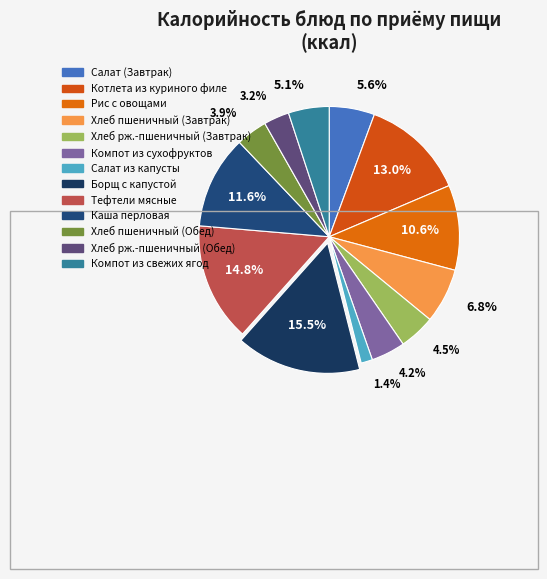

How many slices are in this pie chart?

13